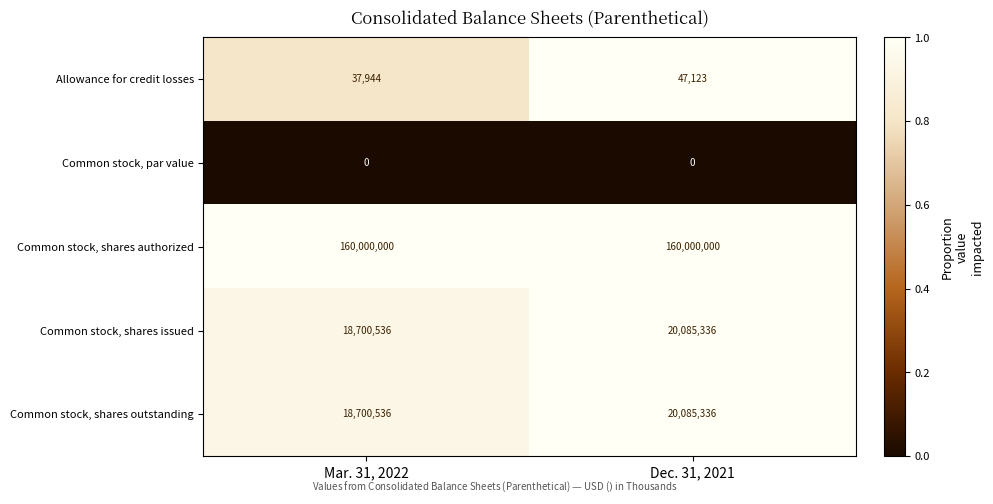

Reading left to right, extract all data points from this chart.

Allowance for credit losses: 37944	47123
Common stock, par value: 0	0
Common stock, shares authorized: 160000000	160000000
Common stock, shares issued: 18700536	20085336
Common stock, shares outstanding: 18700536	20085336